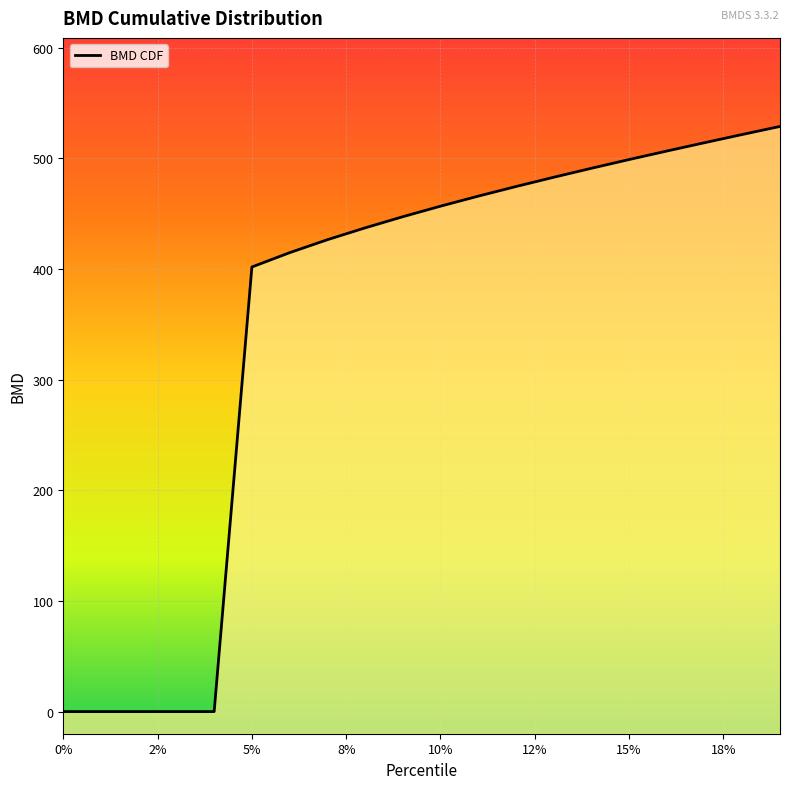

Which has a higher value, 0.14 or 0.08?

0.14